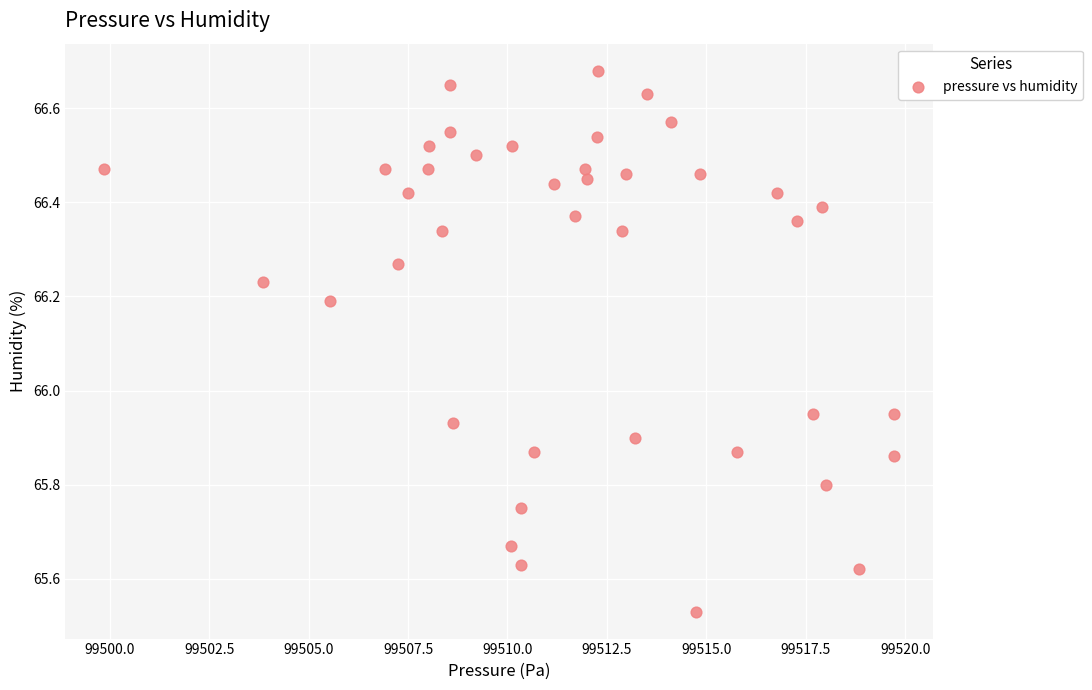

What is the range of X values (max minus min)?

19.9